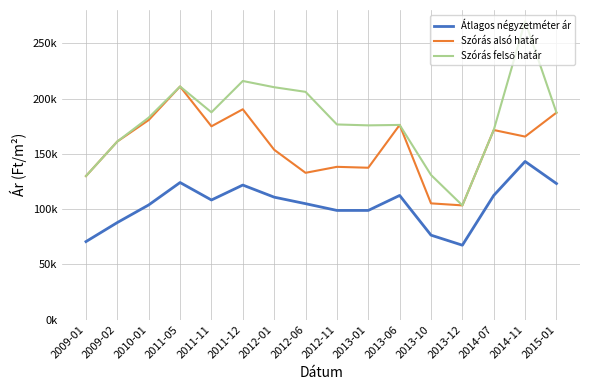

Reading left to right, list all the values displayed in this chart.

Átlagos négyzetméter ár: 70533	87791	103714	124000	108184	121717	110754	104858	98746	98746	112307	76363	67272	112307	143076	123076
Szórás alsó határ: 129863	161149	180562	210915	174885	190307	153660	132792	138204	137382	176130	105137	103315	171524	165588	187265
Szórás felső határ: 129863	161149	182736	210915	187559	215907	210268	206078	176560	175738	176130	130849	103315	171524	270022	187265